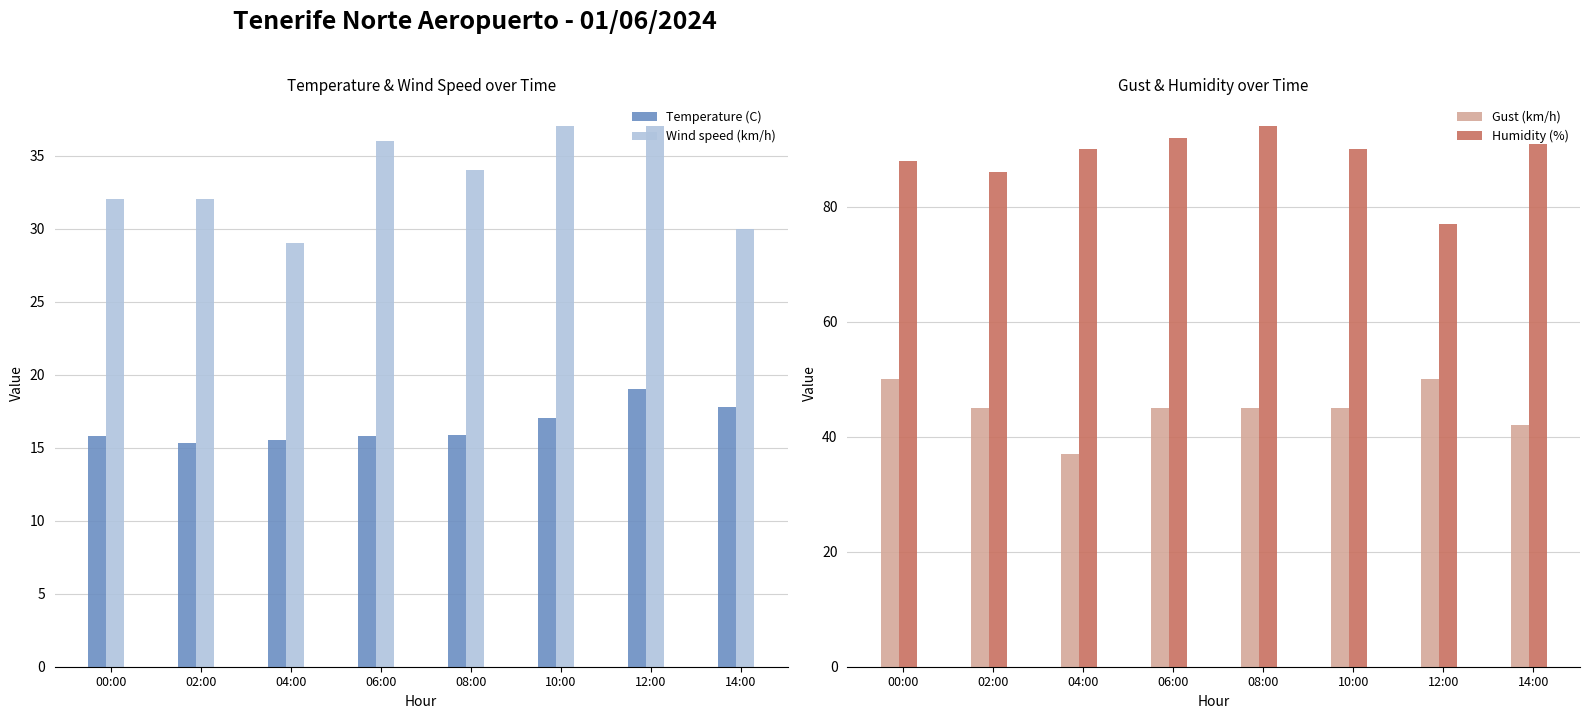

What position from the right is 06:00?

5